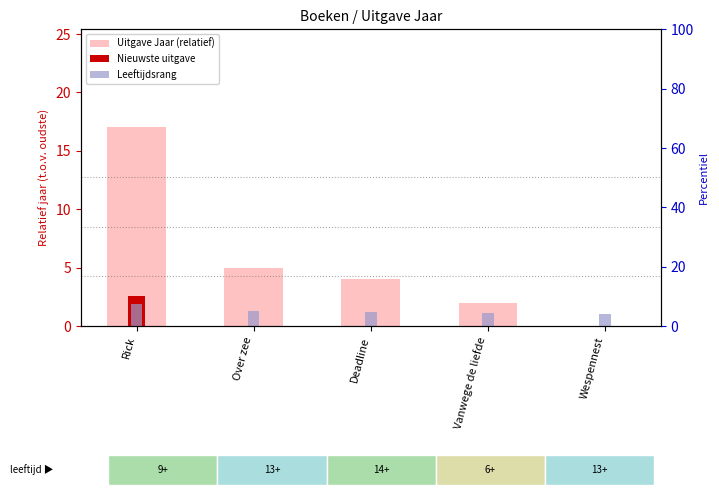

What is the label of the 2nd bar from the right?

Vanwege de liefde